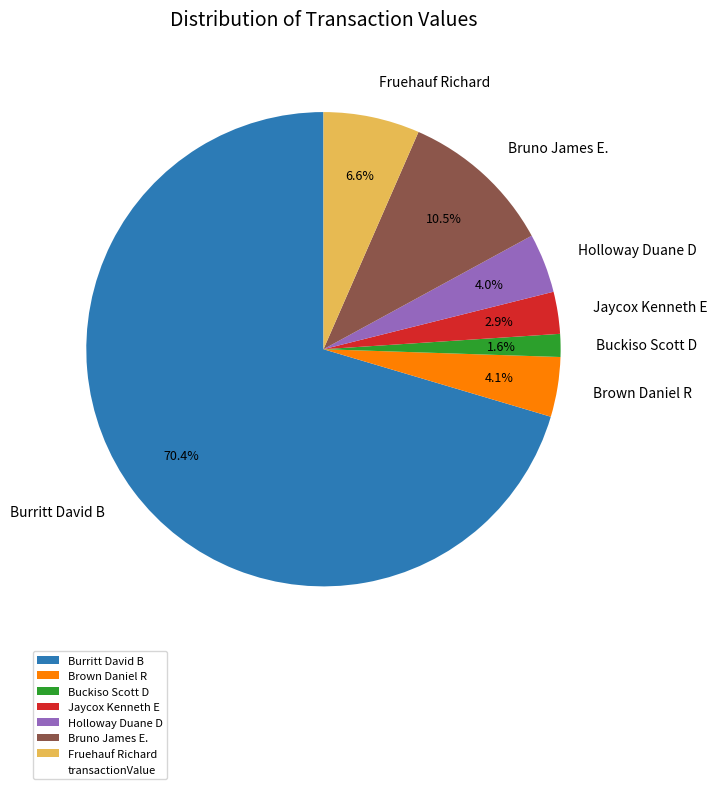

Is it true that Holloway Duane D is 14% of the pie?

False